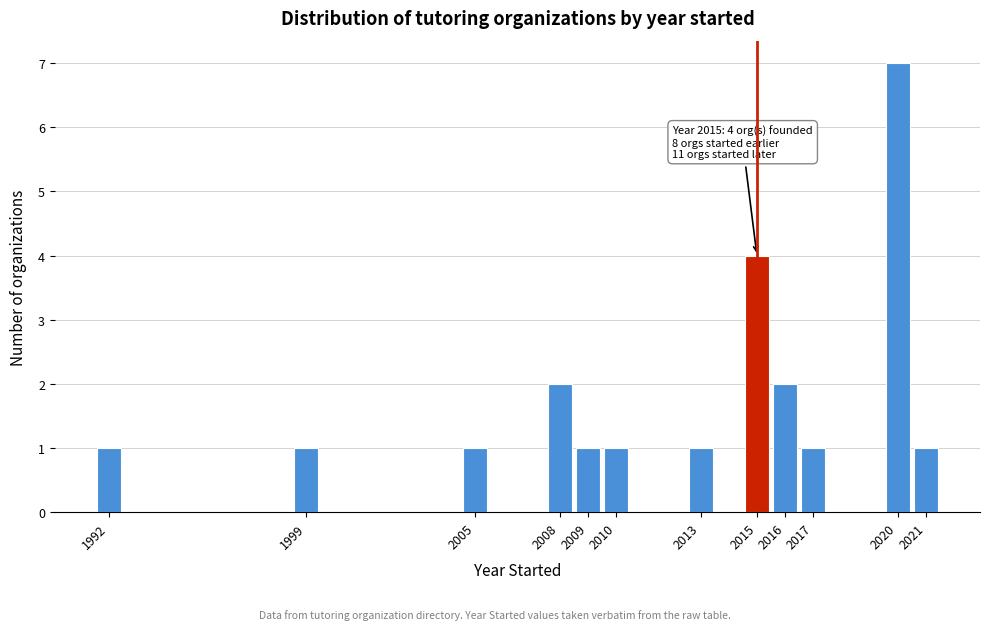

Reading right to left, extract all data points from this chart.

2021=1	2020=7	2017=1	2016=2	2015=4	2013=1	2010=1	2009=1	2008=2	2005=1	1999=1	1992=1